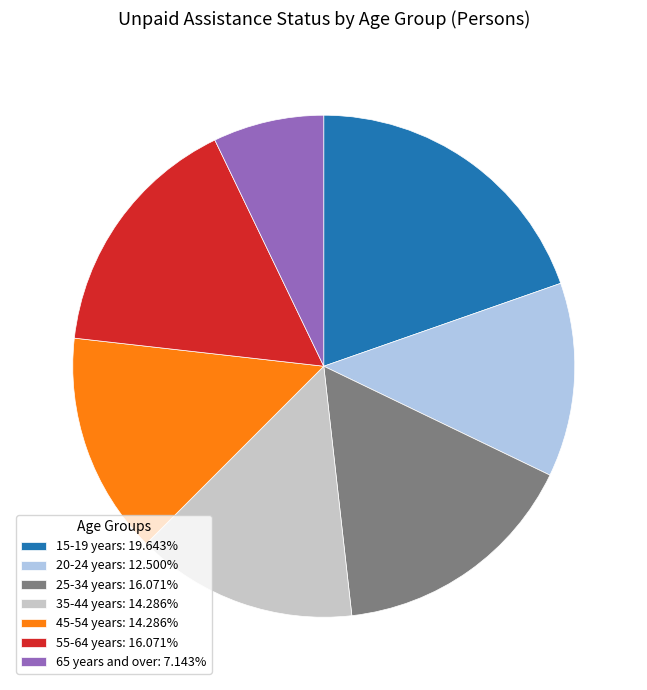

Is there a majority slice in this chart?

No